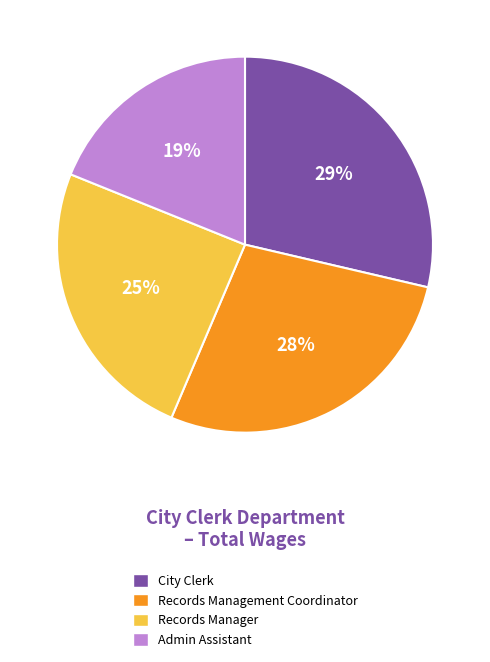

Combined, do Admin Assistant and Records Manager account for over 50%?

No